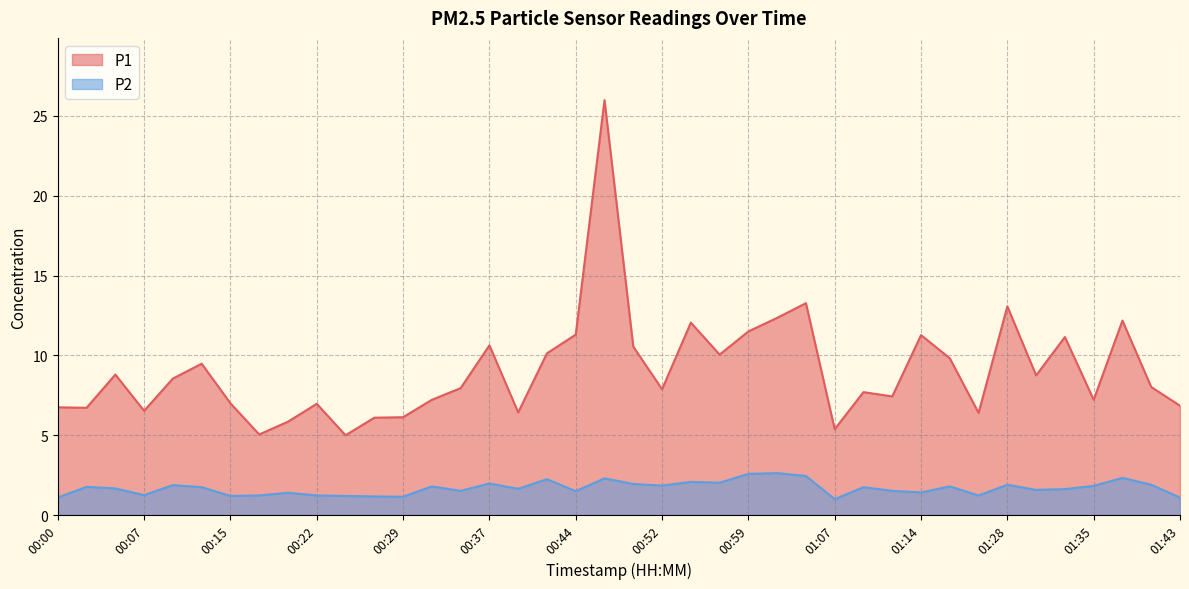

What is the difference between the maximum and minimum values in the P2 series?

1.6